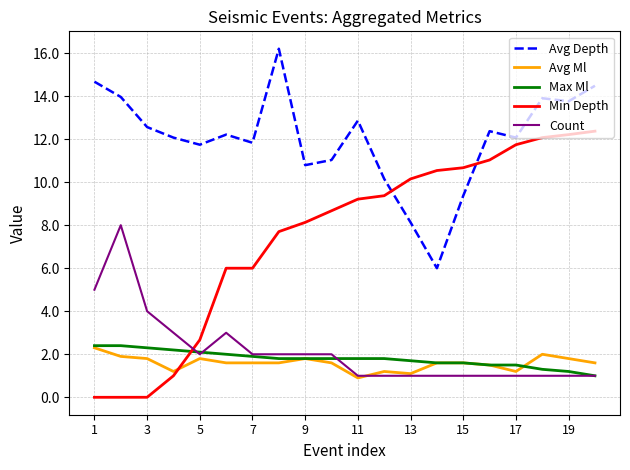

Which series has the largest total across all categories?

Avg Depth